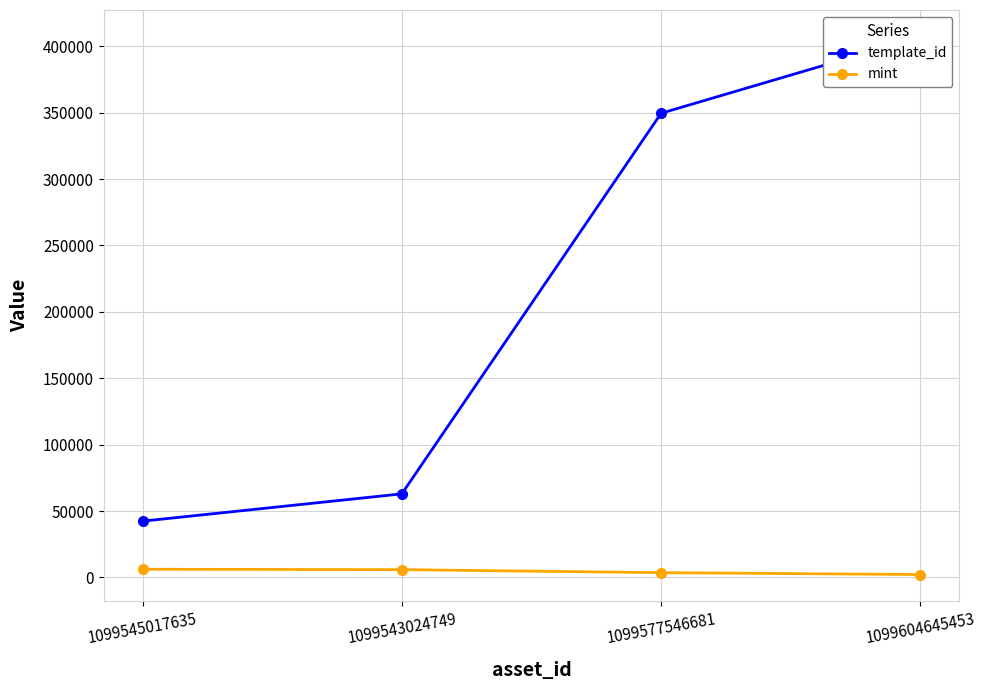

Which category has the lowest value in the template_id series?

1099545017635